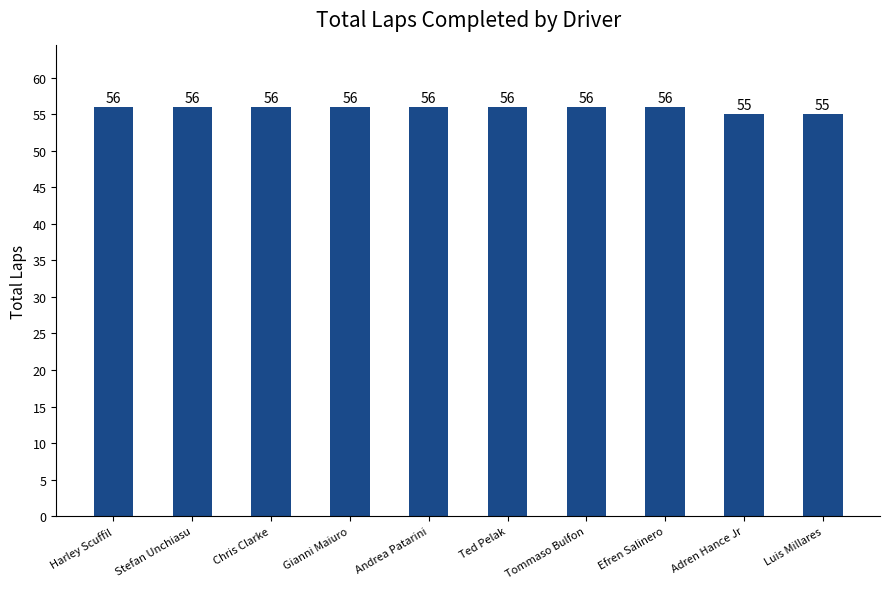

What is the minimum value shown in the chart?

55